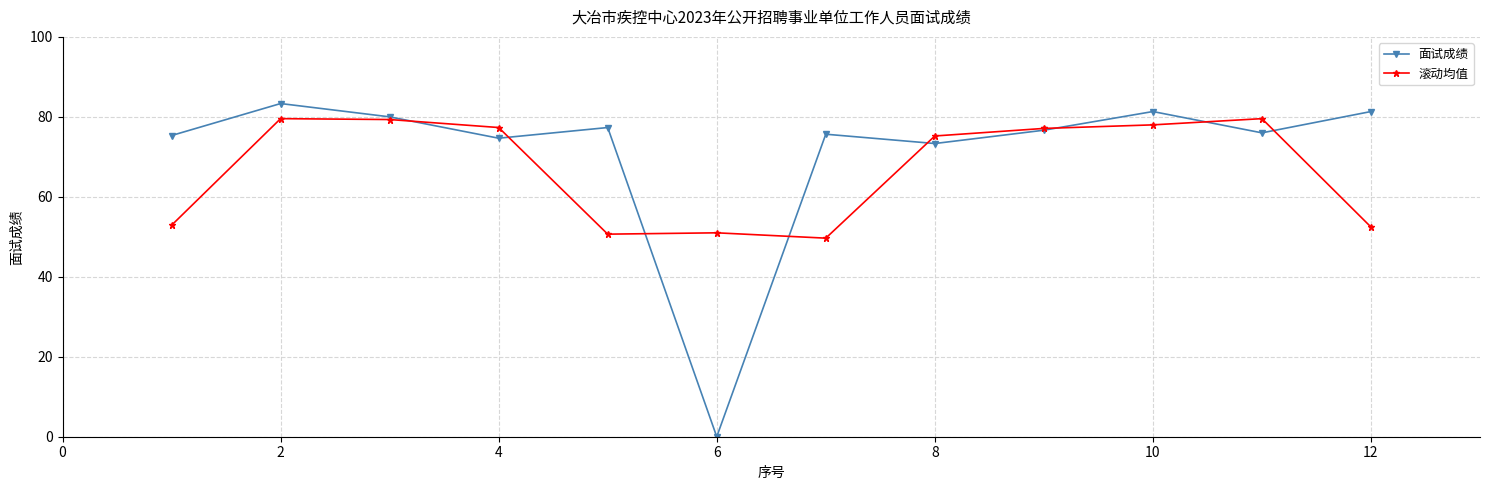

At how many categories does at least one series exceed 58?

11